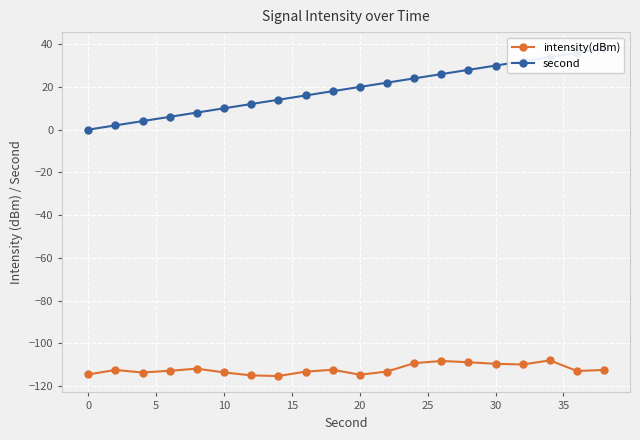

True or false: intensity(dBm) has a value of -36.1 at 10.

False